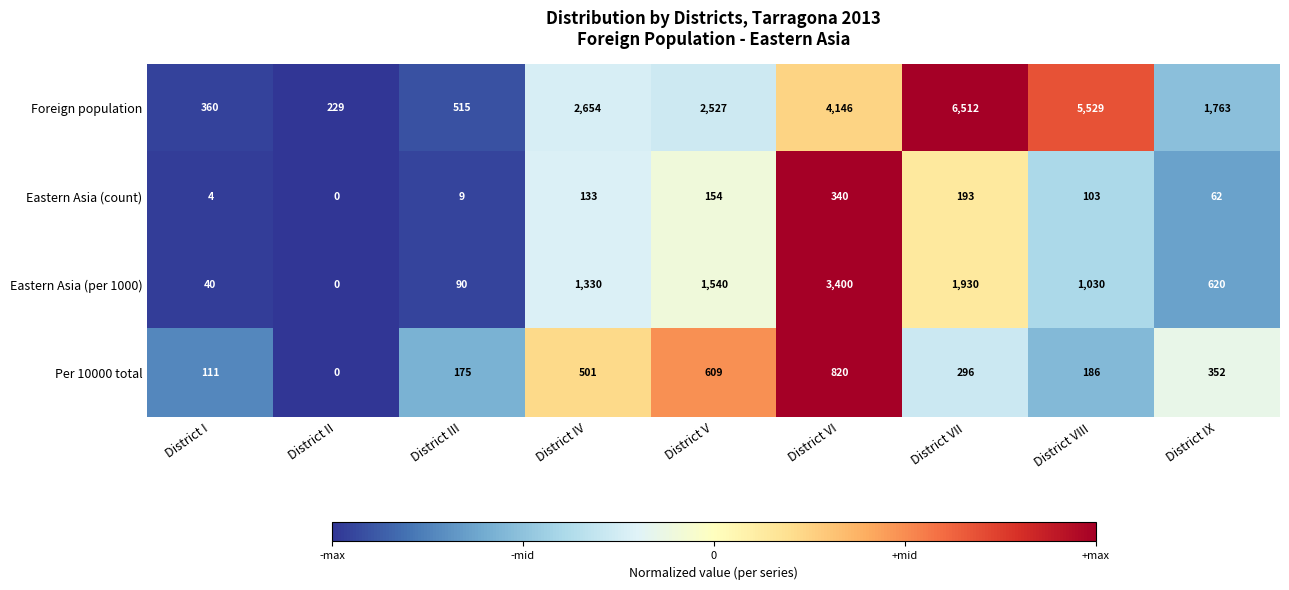

What is the difference between the maximum and second lowest values in the Foreign population series?

6152